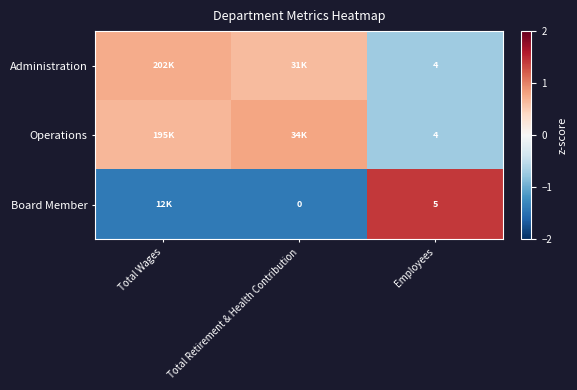

Is the value of Administration at Employees greater than the value of Board Member at Employees?

No